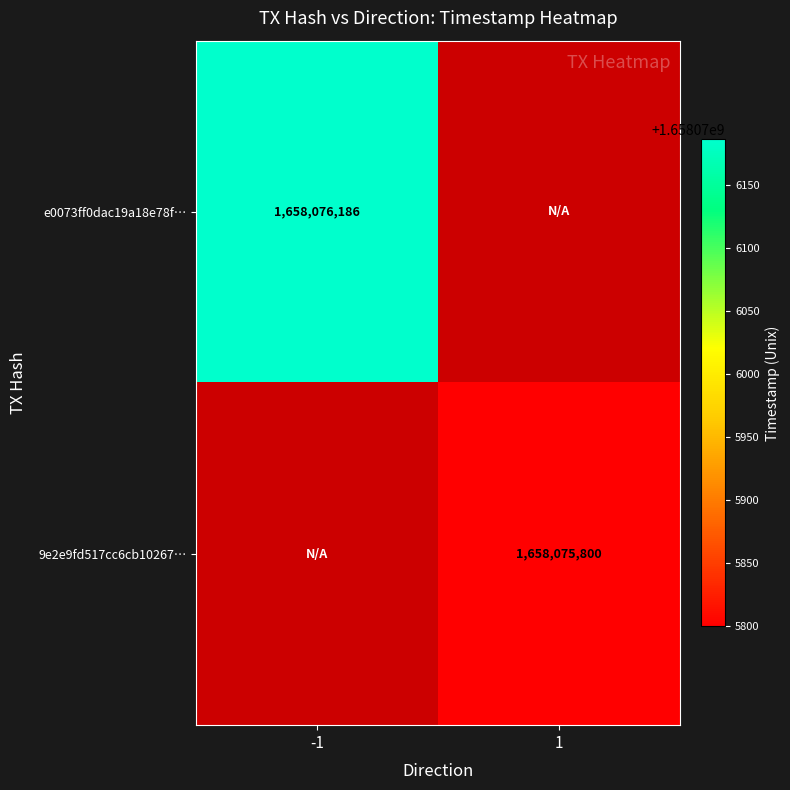

At which category is the sum across all series the highest?

-1